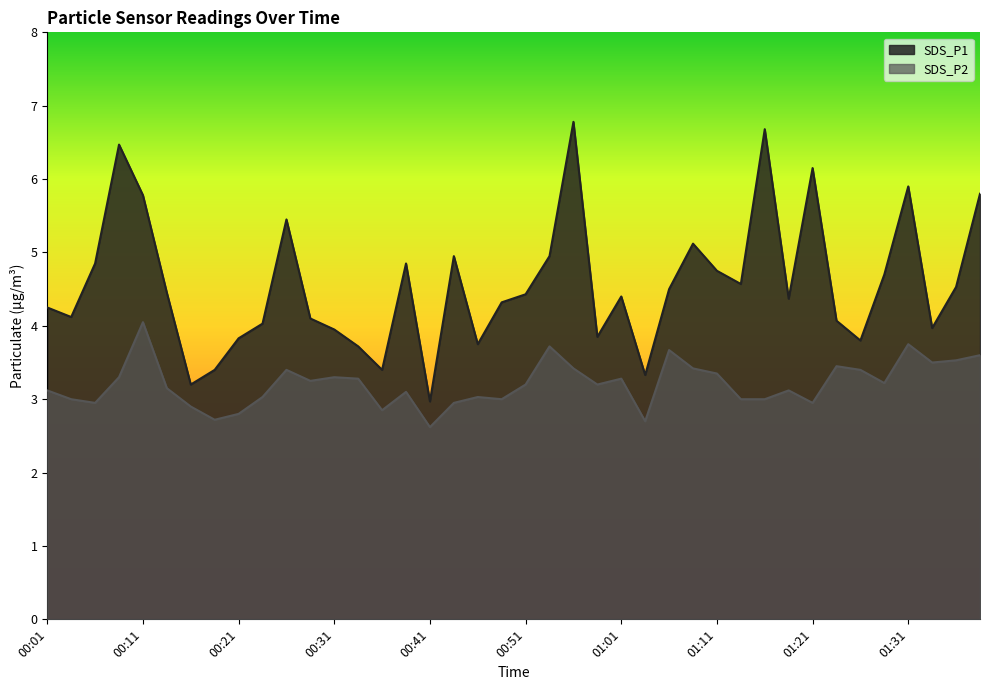

Which category has the highest value in the SDS_P1 series?

00:56